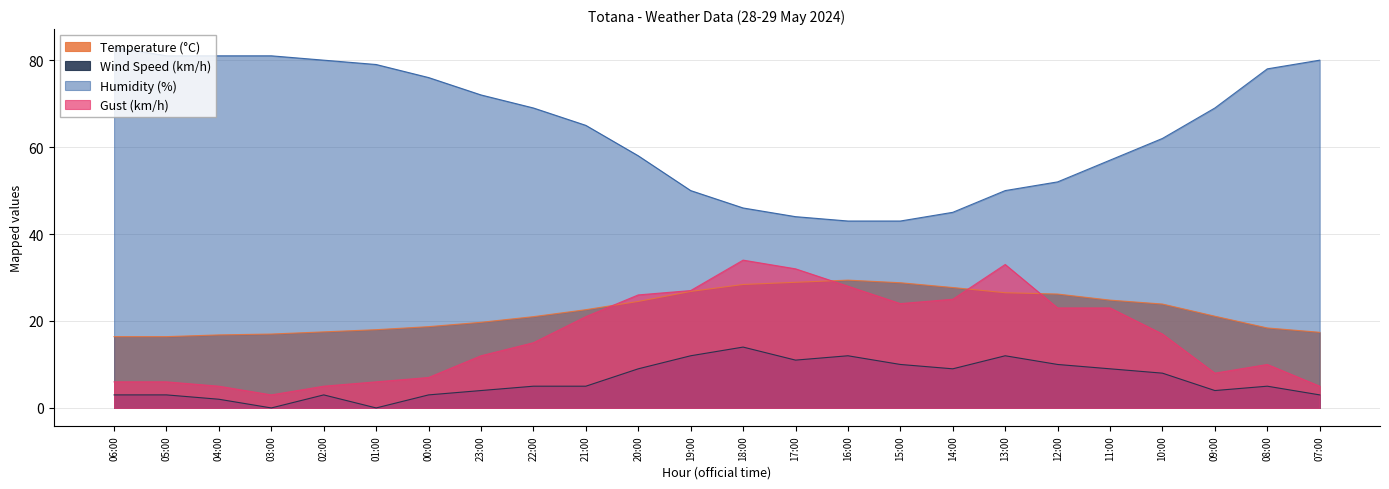

How many values in the Humidity (%) series exceed 69?

10